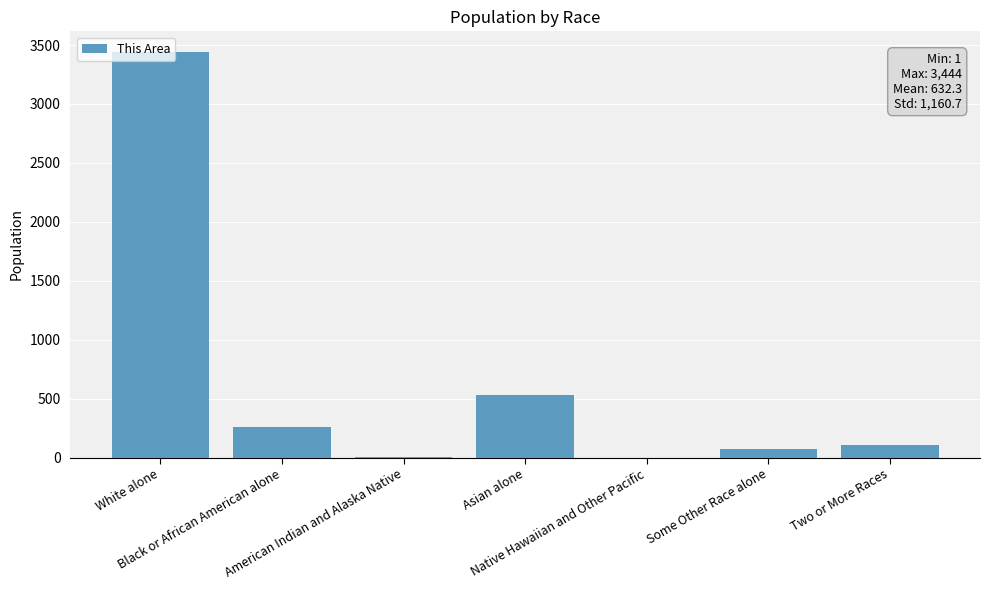

Which category has the highest value across all series?

White alone